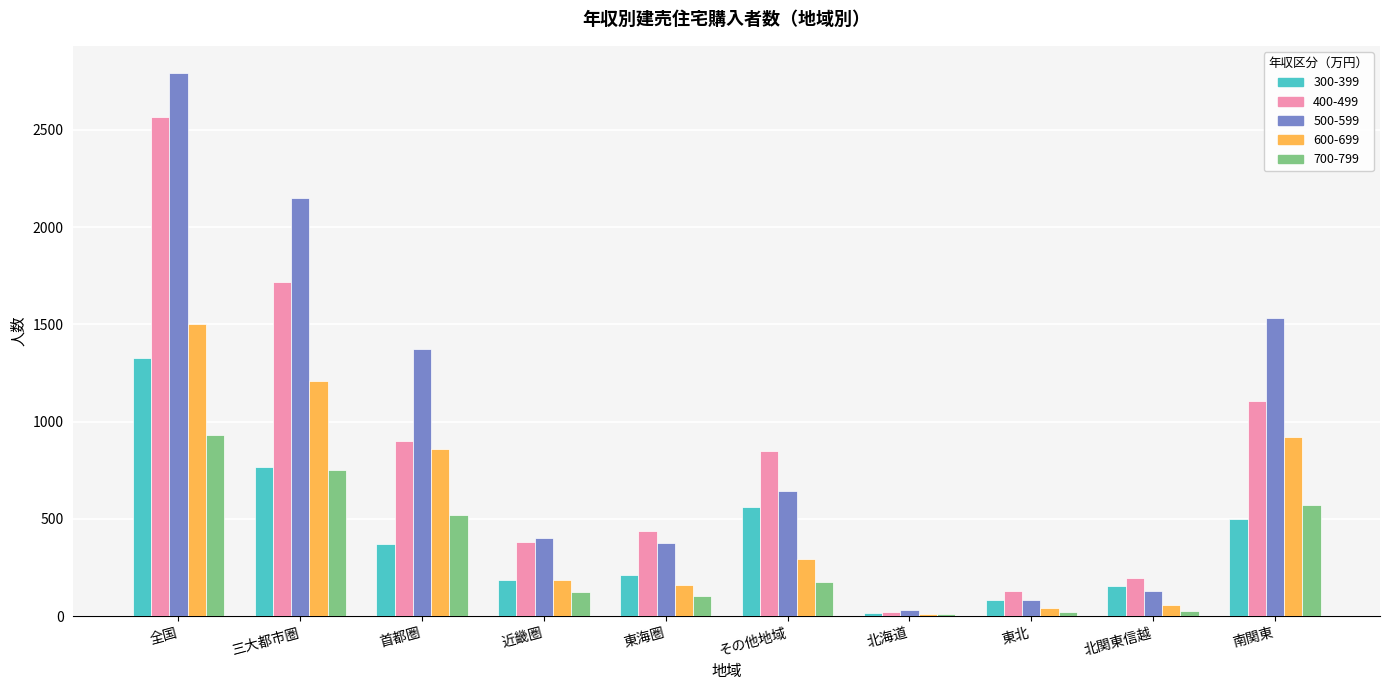

What position from the left is 北海道?

7